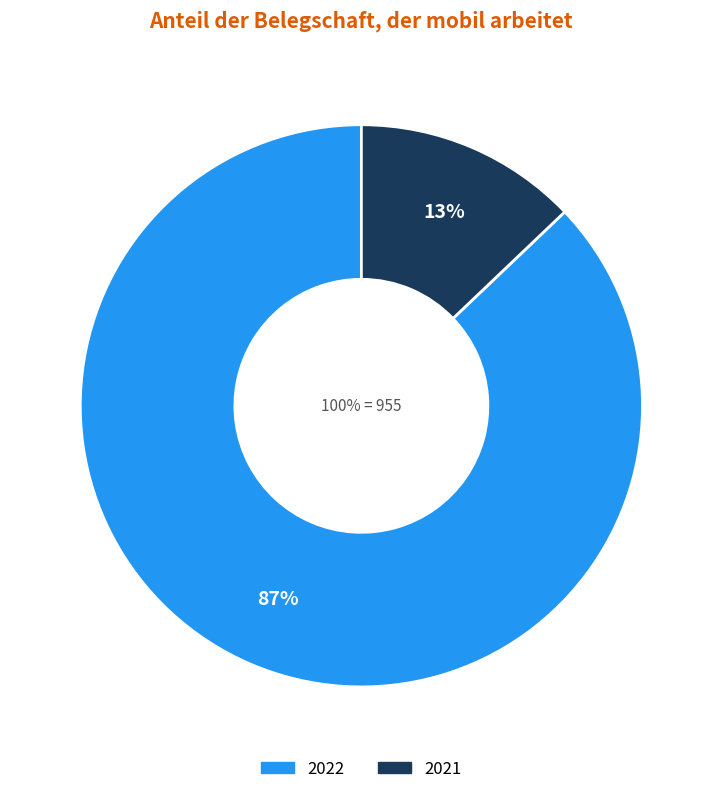

What is the smallest slice in the pie chart?

2021